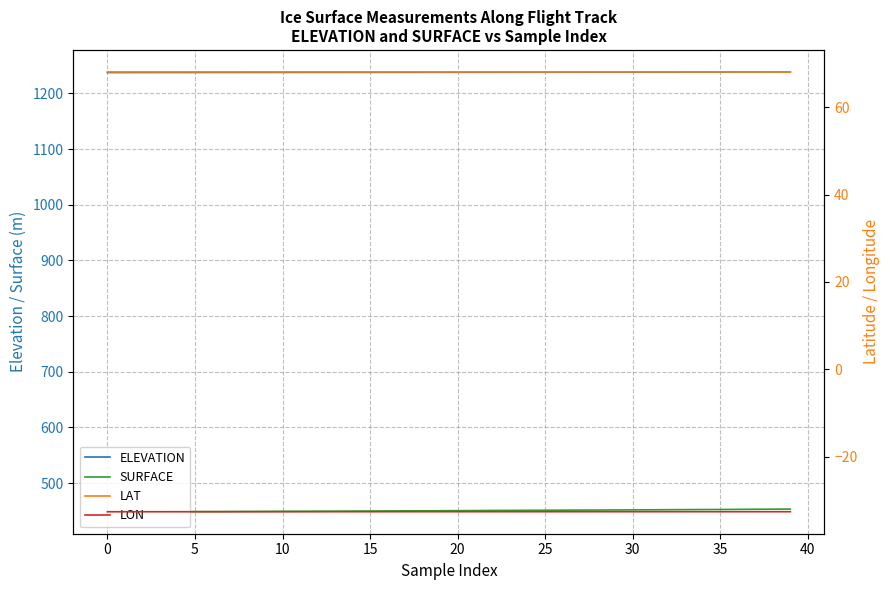

True or false: SURFACE has more than 0 interior local peaks.

True